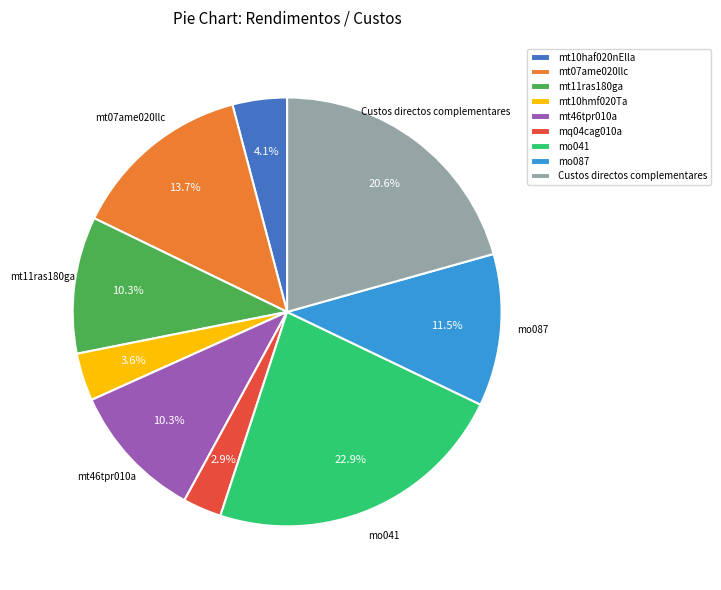

Between mt07ame020llc and mt10hmf020Ta, which is larger?

mt07ame020llc